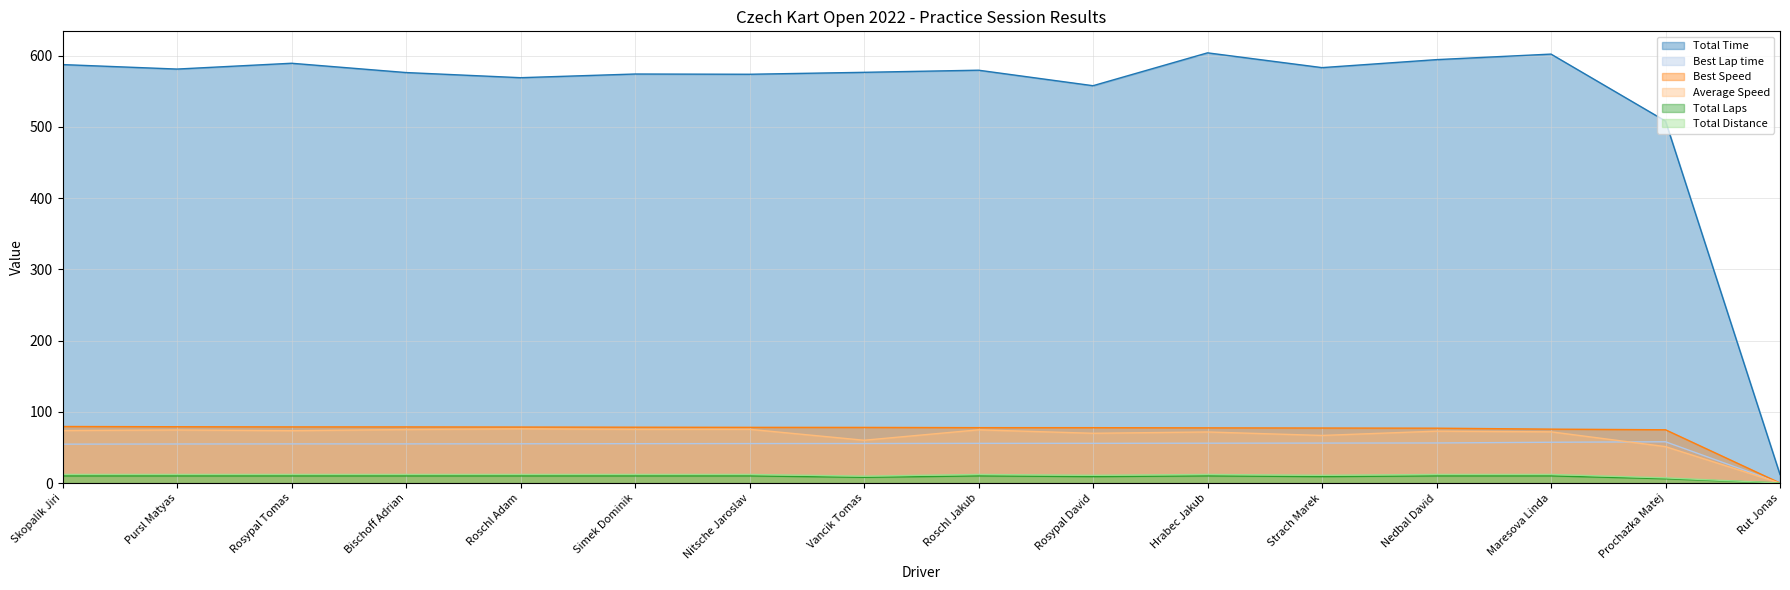

The value of Total Time at Maresova Linda is 602.1. True or false?

True